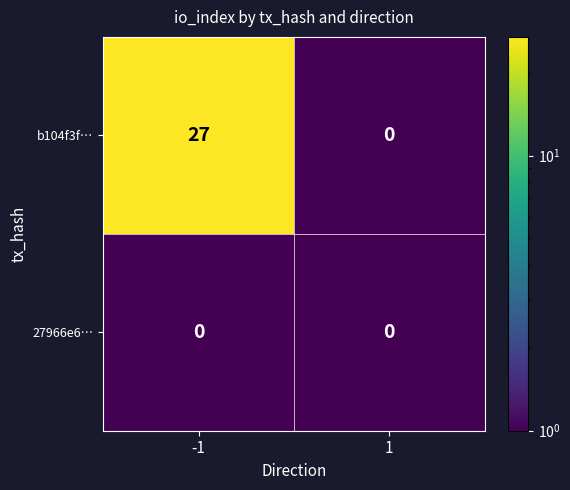

Is it true that 27966e6… equals 0 at 1?

True